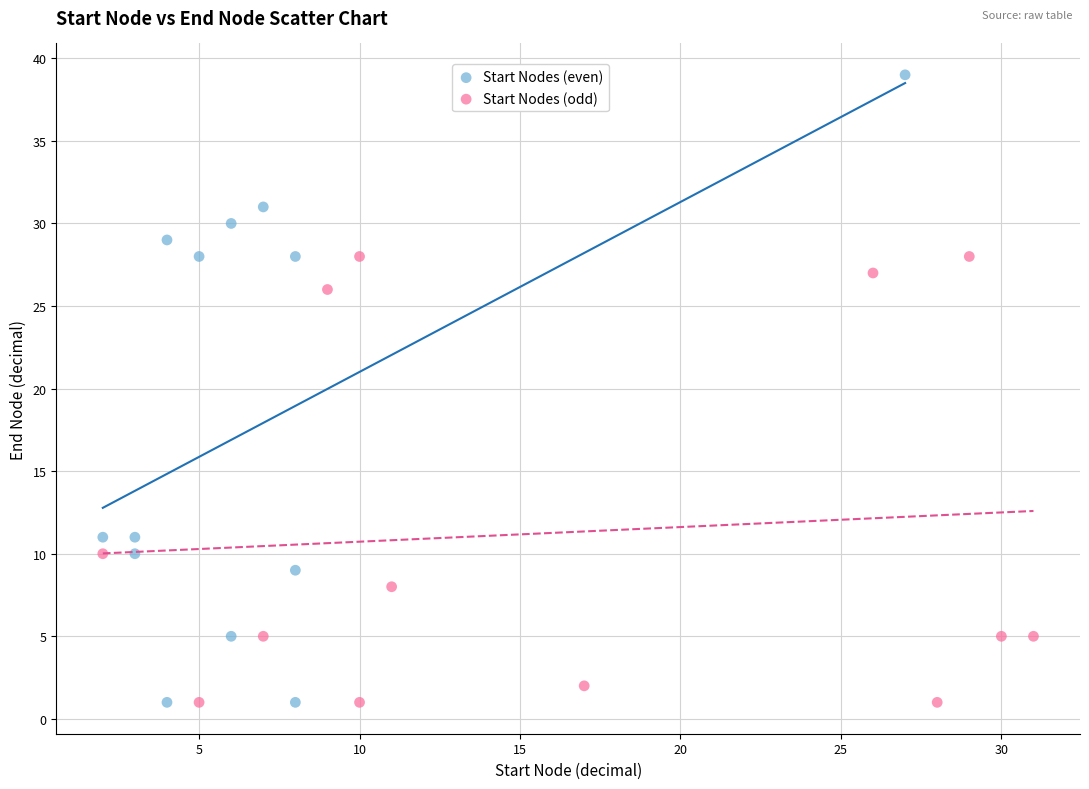

Which series contains the highest Y value?

Start Nodes (even)